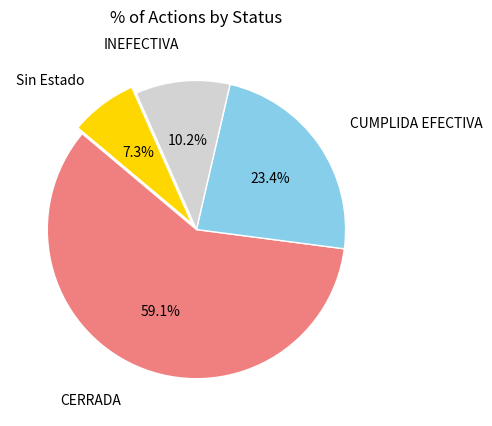

Approximately how many times larger is the value at INEFECTIVA compared to Sin Estado?

1.4